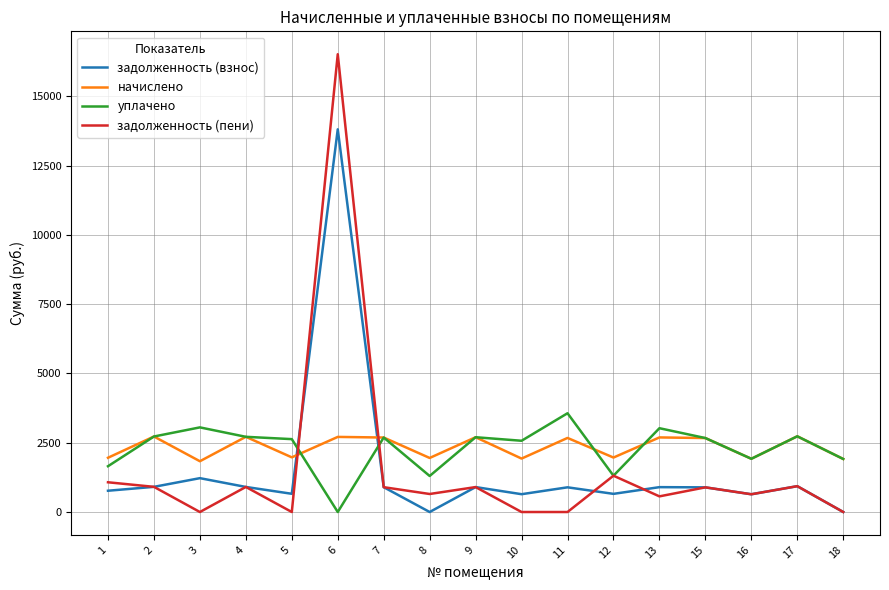

How many times do задолженность (пени) and начислено cross each other?

2